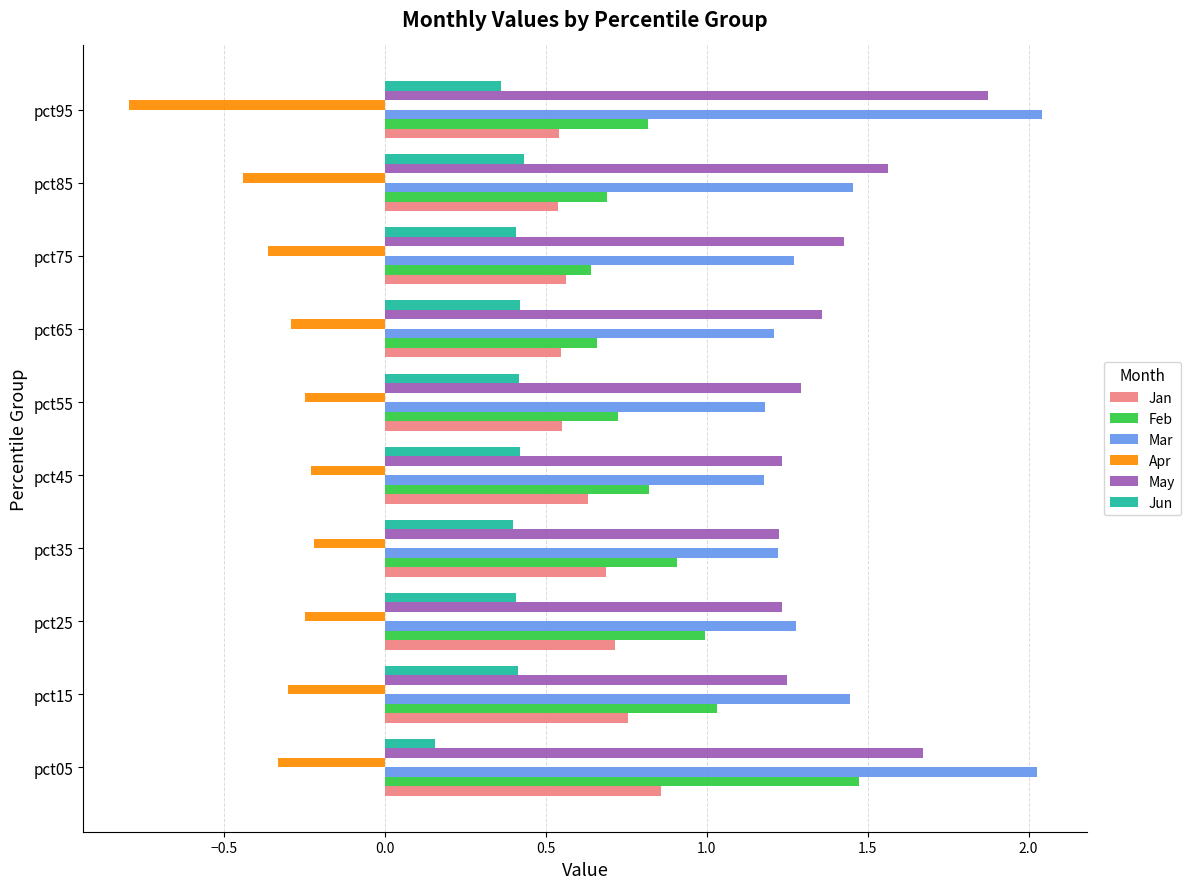

Is the value of Mar at pct05 greater than the value of May at pct85?

Yes